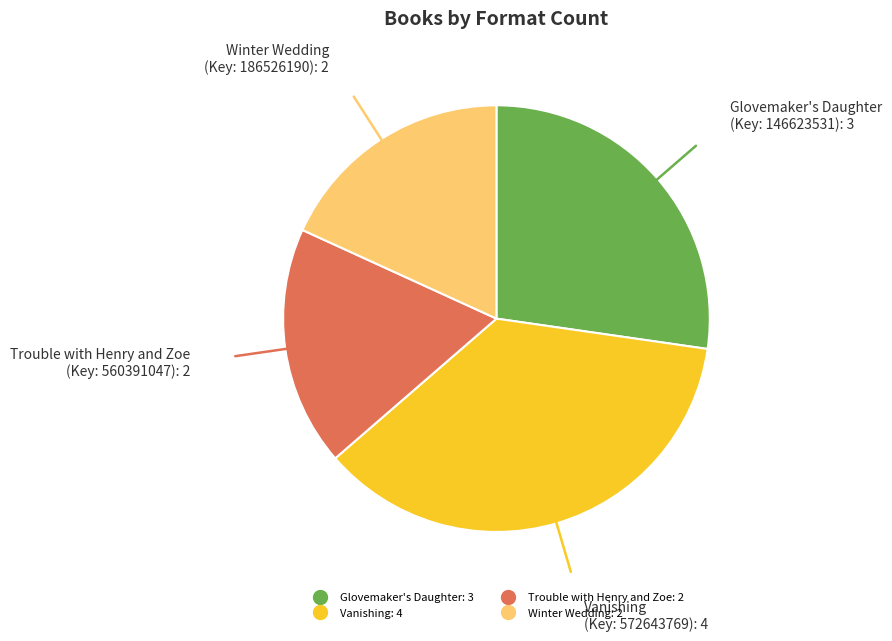

Is Vanishing the majority of the pie?

No